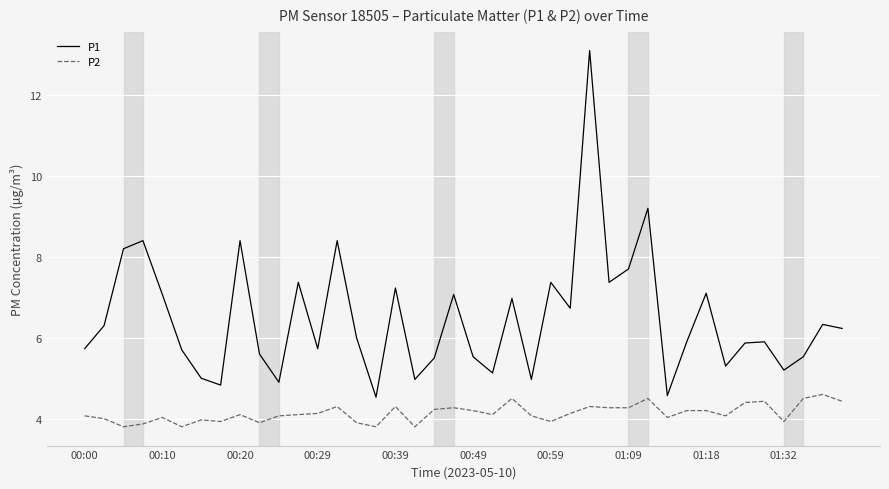

What is the maximum value for P1?

13.1